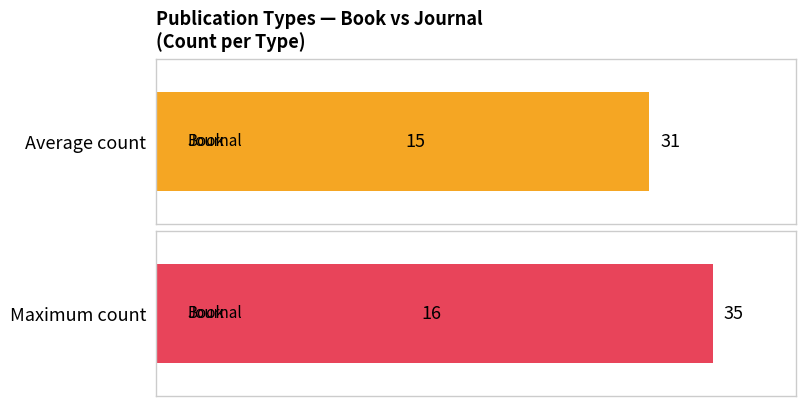

What is the lowest value of the Maximum count series?

16